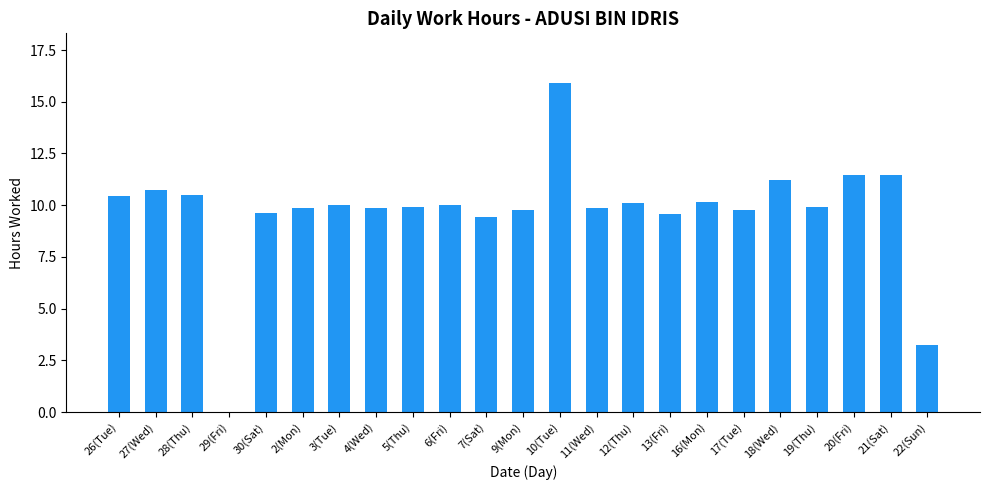

Approximately how many times larger is the value at 20(Fri) compared to 11(Wed)?

1.2